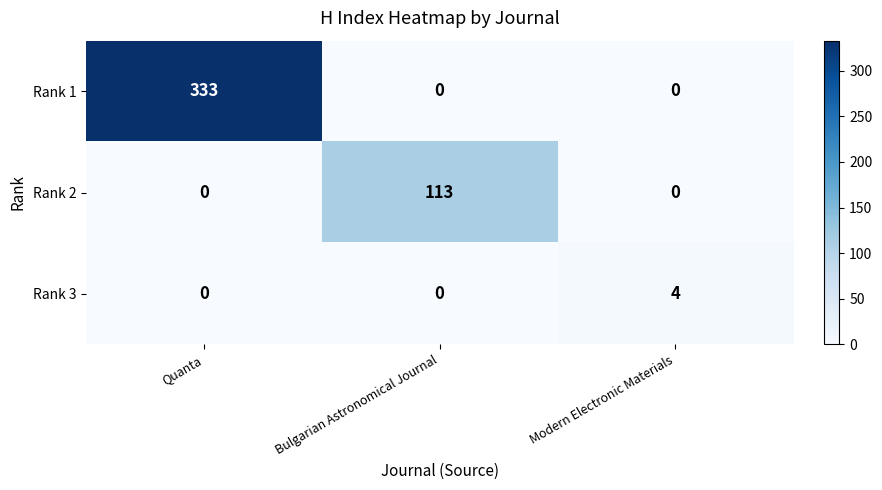

List the series in order of their overall mean, highest first.

Rank 1, Rank 2, Rank 3